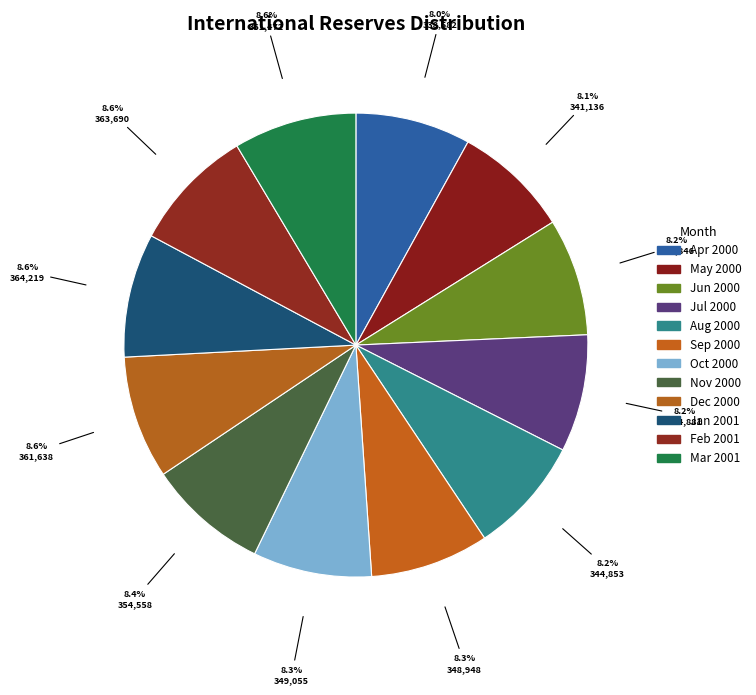

Which has a higher value, Dec 2000 or Jun 2000?

Dec 2000